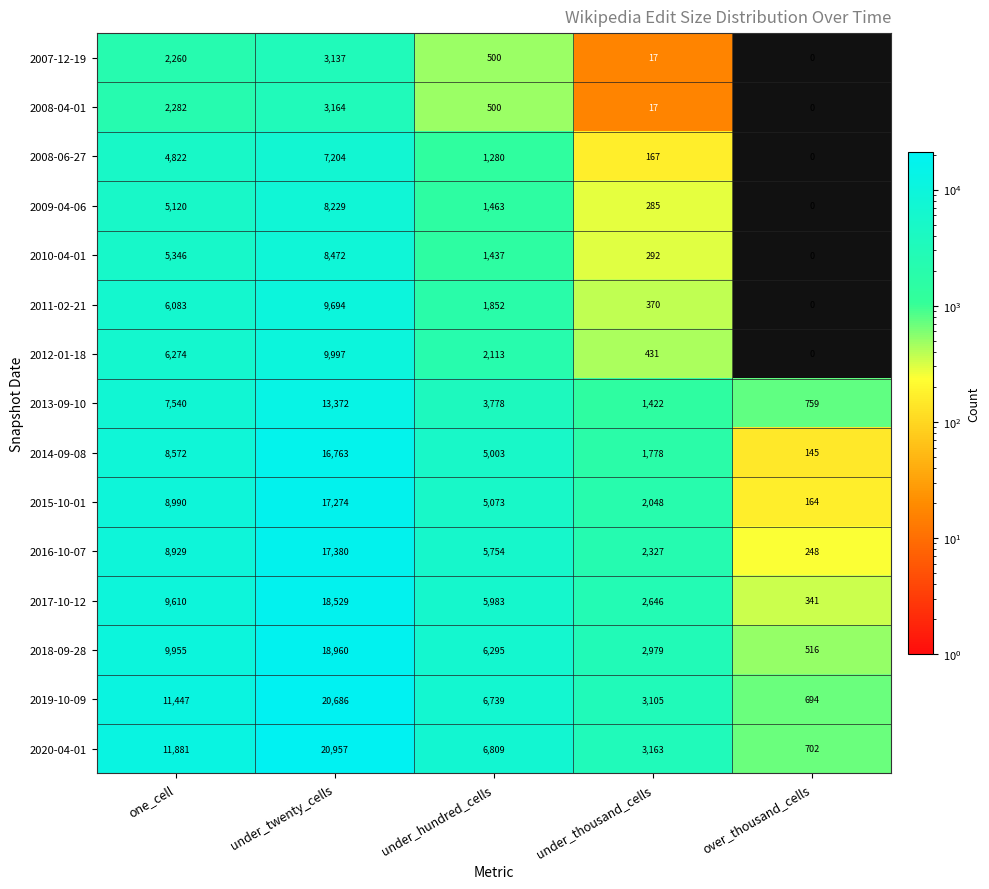

Count the number of data series in this chart.

15